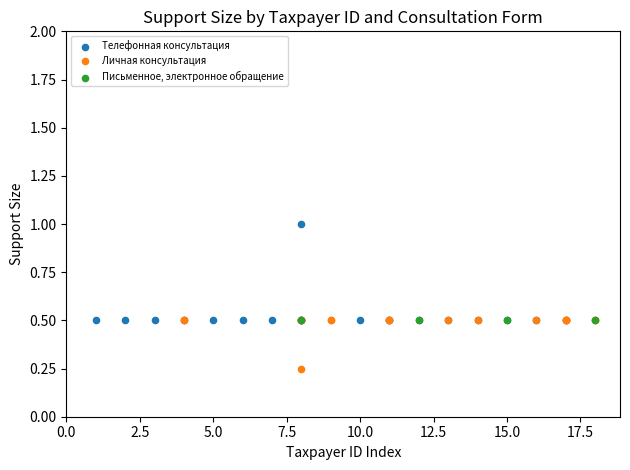

Which series contains the lowest Y value?

Личная консультация